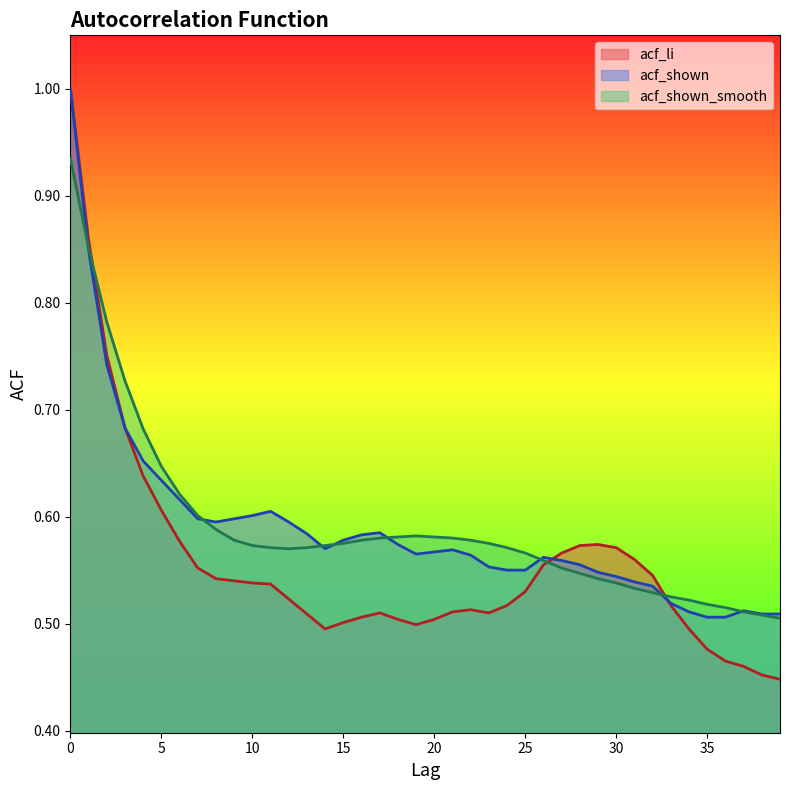

Reading left to right, what are all the values shown in this chart?

acf_li: 0=1.0	1=0.9	2=0.8	3=0.7	4=0.6	5=0.6	6=0.6	7=0.6	8=0.5	9=0.5	10=0.5	11=0.5	12=0.5	13=0.5	14=0.5	15=0.5	16=0.5	17=0.5	18=0.5	19=0.5	20=0.5	21=0.5	22=0.5	23=0.5	24=0.5	25=0.5	26=0.6	27=0.6	28=0.6	29=0.6	30=0.6	31=0.6	32=0.5	33=0.5	34=0.5	35=0.5	36=0.5	37=0.5	38=0.5	39=0.4
acf_shown: 0=1.0	1=0.8	2=0.7	3=0.7	4=0.7	5=0.6	6=0.6	7=0.6	8=0.6	9=0.6	10=0.6	11=0.6	12=0.6	13=0.6	14=0.6	15=0.6	16=0.6	17=0.6	18=0.6	19=0.6	20=0.6	21=0.6	22=0.6	23=0.6	24=0.6	25=0.6	26=0.6	27=0.6	28=0.6	29=0.5	30=0.5	31=0.5	32=0.5	33=0.5	34=0.5	35=0.5	36=0.5	37=0.5	38=0.5	39=0.5
acf_shown_smooth: 0=0.9	1=0.9	2=0.8	3=0.7	4=0.7	5=0.6	6=0.6	7=0.6	8=0.6	9=0.6	10=0.6	11=0.6	12=0.6	13=0.6	14=0.6	15=0.6	16=0.6	17=0.6	18=0.6	19=0.6	20=0.6	21=0.6	22=0.6	23=0.6	24=0.6	25=0.6	26=0.6	27=0.6	28=0.5	29=0.5	30=0.5	31=0.5	32=0.5	33=0.5	34=0.5	35=0.5	36=0.5	37=0.5	38=0.5	39=0.5